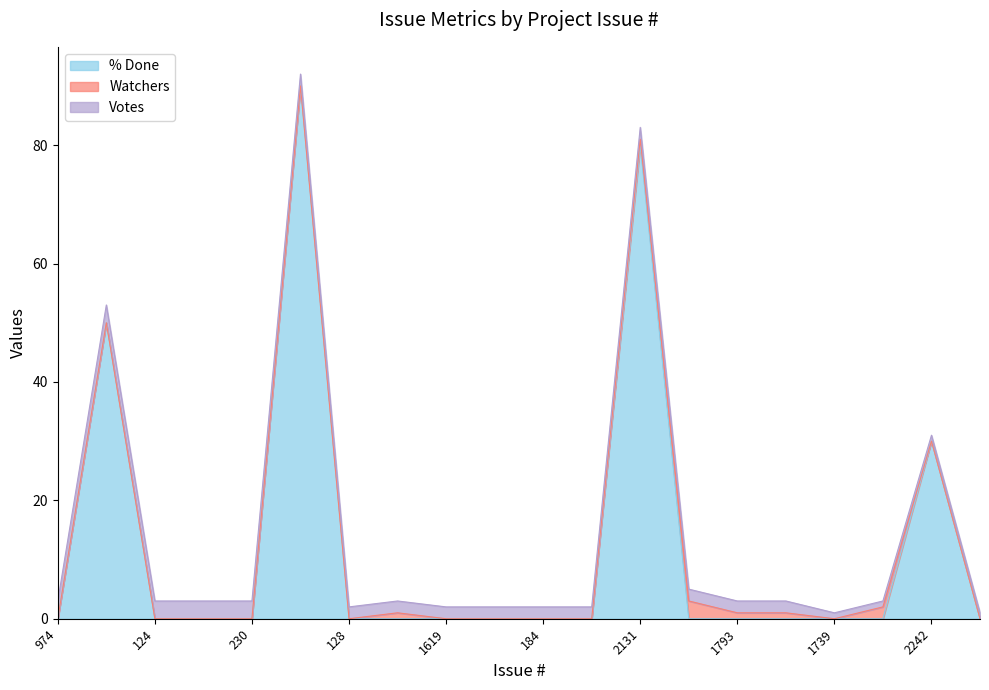

The Watchers series shows 0 at 512. True or false?

True